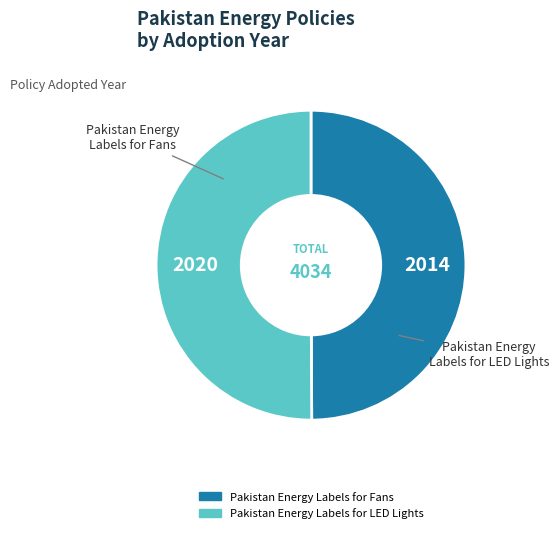

Do Pakistan Energy Labels for LED Lights and Pakistan Energy Labels for Fans together represent more than half of the pie?

Yes